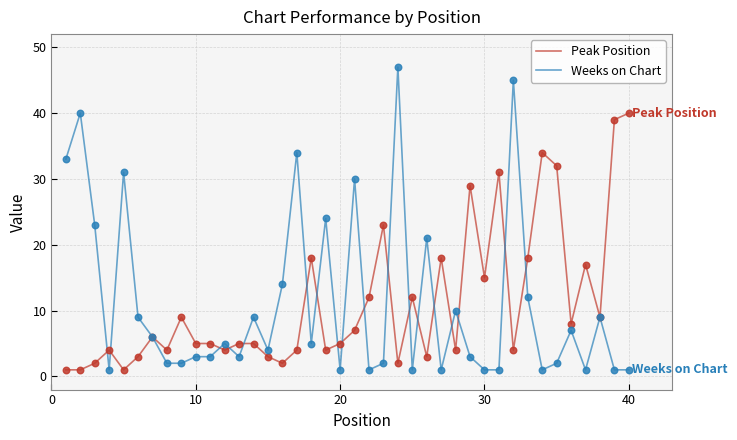

List the series in order of their peak value, highest first.

Weeks on Chart, Peak Position